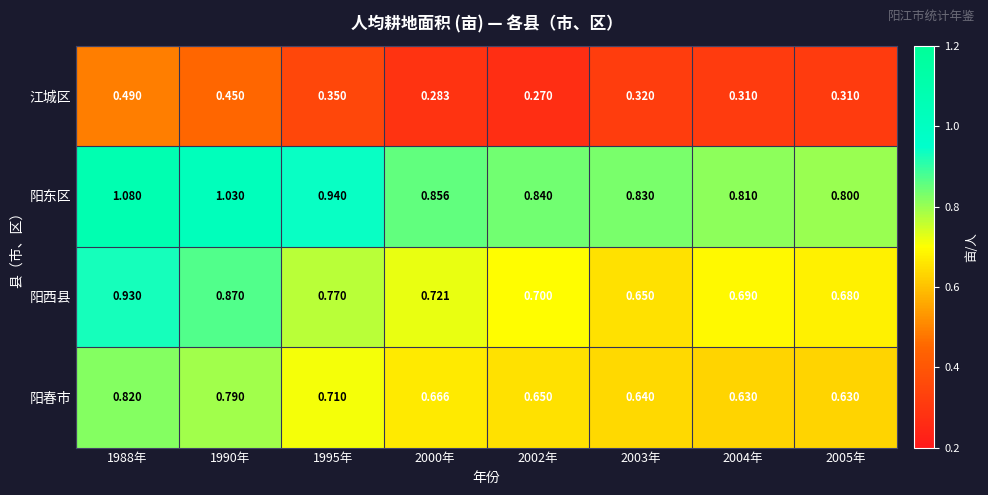

List the series in order of their peak value, highest first.

阳东区, 阳西县, 阳春市, 江城区